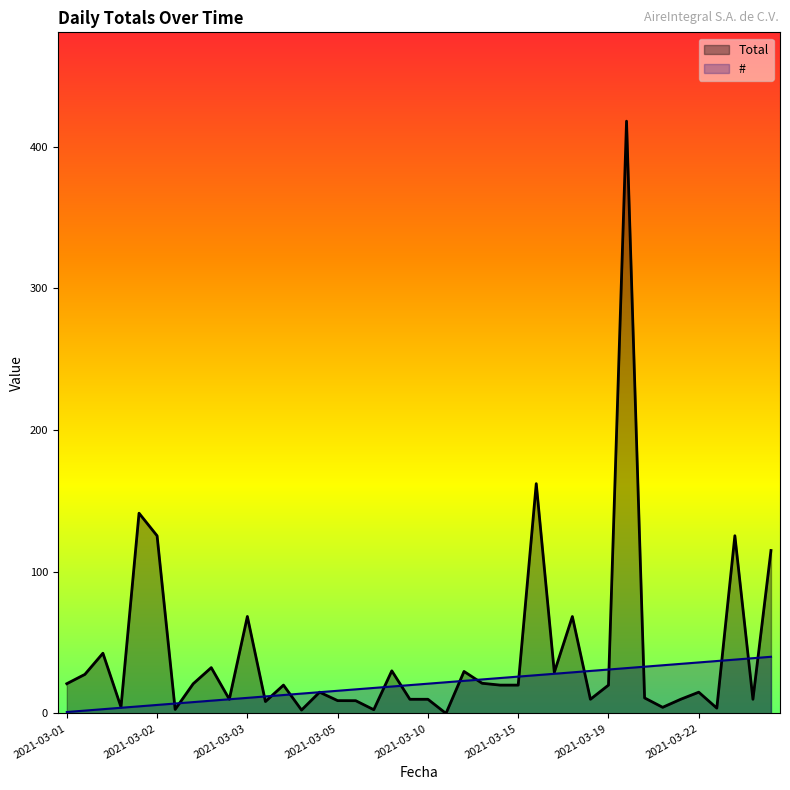

Rank the series by their maximum value, from highest to lowest.

Total, #